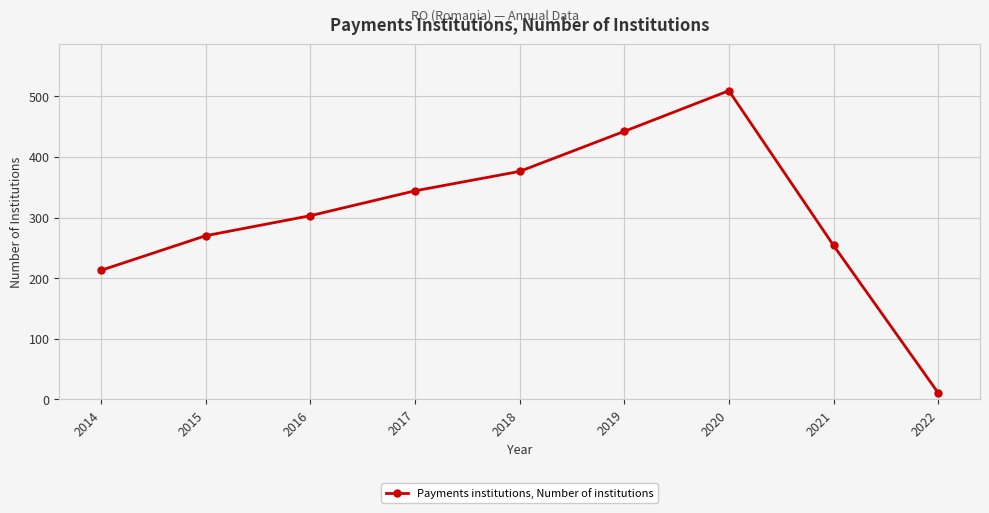

How many data points does each series have?

9